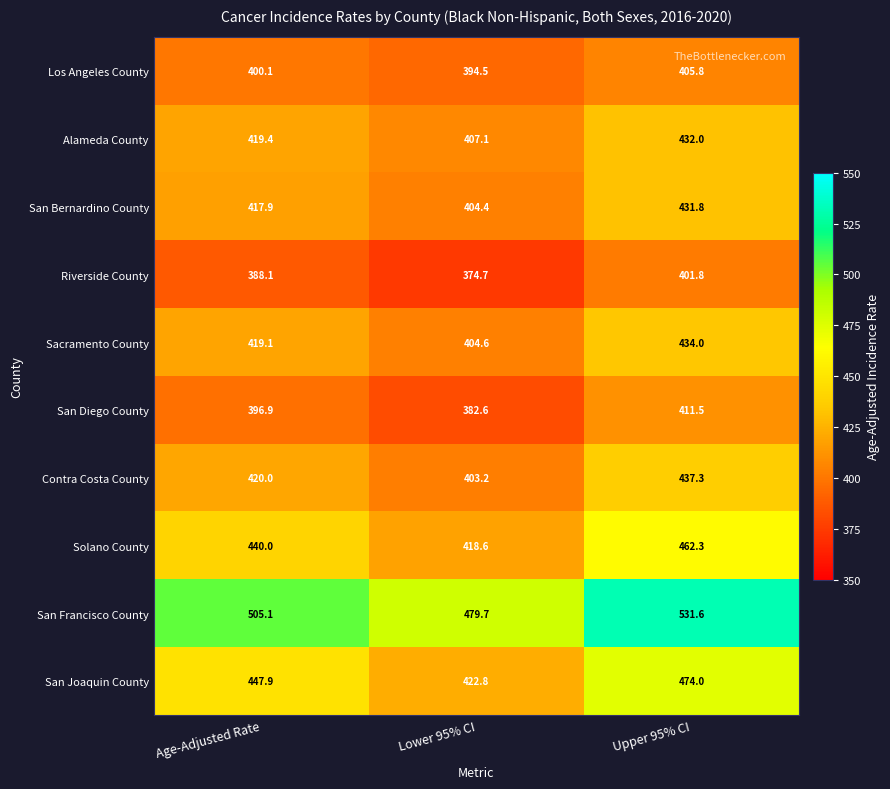

Reading left to right, transcribe all the data shown in this chart.

Los Angeles County: Age-Adjusted Rate=400.1	Lower 95% CI=394.5	Upper 95% CI=405.8
Alameda County: Age-Adjusted Rate=419.4	Lower 95% CI=407.1	Upper 95% CI=432.0
San Bernardino County: Age-Adjusted Rate=417.9	Lower 95% CI=404.4	Upper 95% CI=431.8
Riverside County: Age-Adjusted Rate=388.1	Lower 95% CI=374.7	Upper 95% CI=401.8
Sacramento County: Age-Adjusted Rate=419.1	Lower 95% CI=404.6	Upper 95% CI=434.0
San Diego County: Age-Adjusted Rate=396.9	Lower 95% CI=382.6	Upper 95% CI=411.5
Contra Costa County: Age-Adjusted Rate=420.0	Lower 95% CI=403.2	Upper 95% CI=437.3
Solano County: Age-Adjusted Rate=440.0	Lower 95% CI=418.6	Upper 95% CI=462.3
San Francisco County: Age-Adjusted Rate=505.1	Lower 95% CI=479.7	Upper 95% CI=531.6
San Joaquin County: Age-Adjusted Rate=447.9	Lower 95% CI=422.8	Upper 95% CI=474.0